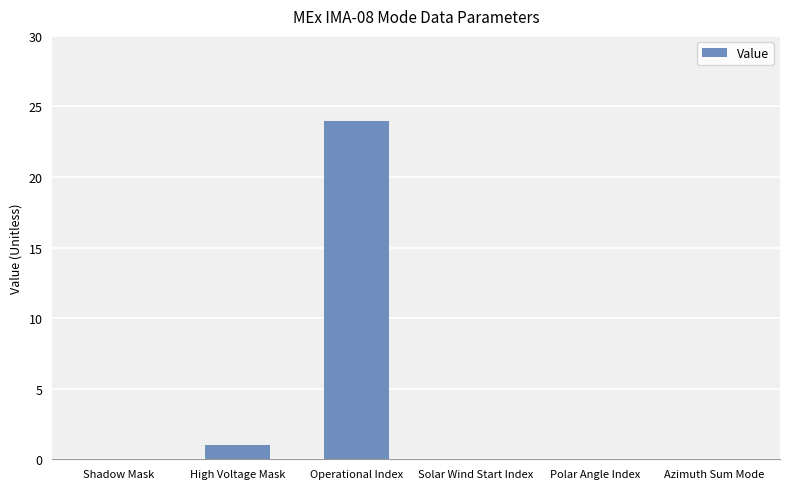

Which label corresponds to the largest value in the chart?

Operational Index